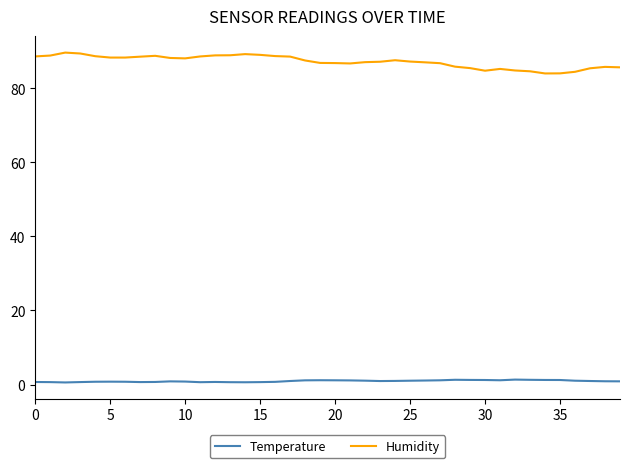

Which series has the widest spread of values?

Humidity